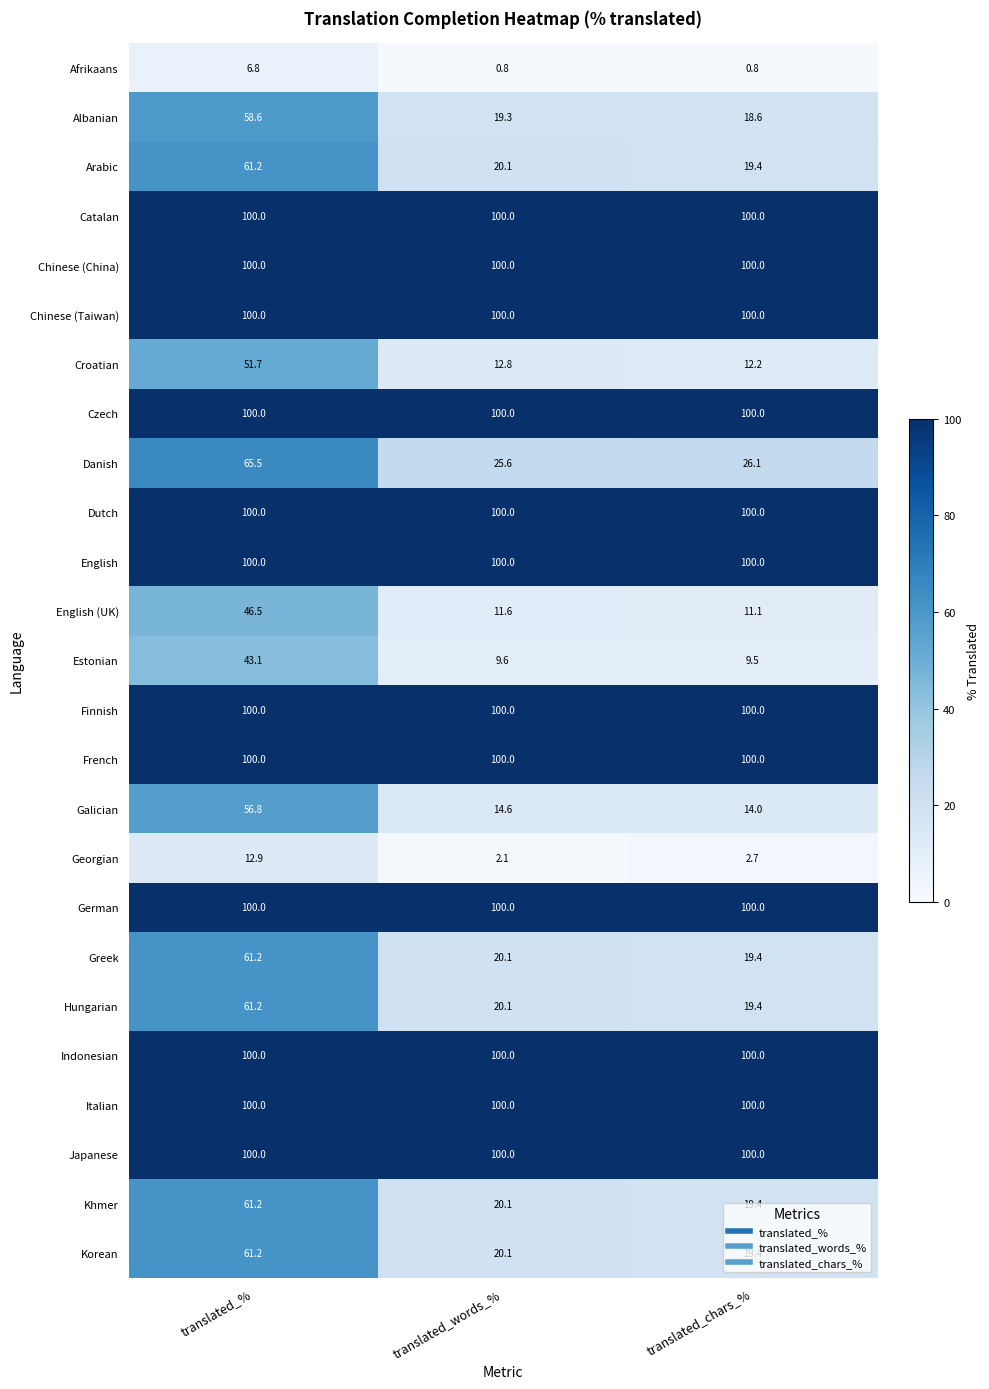

What is the greatest value displayed?

100.0